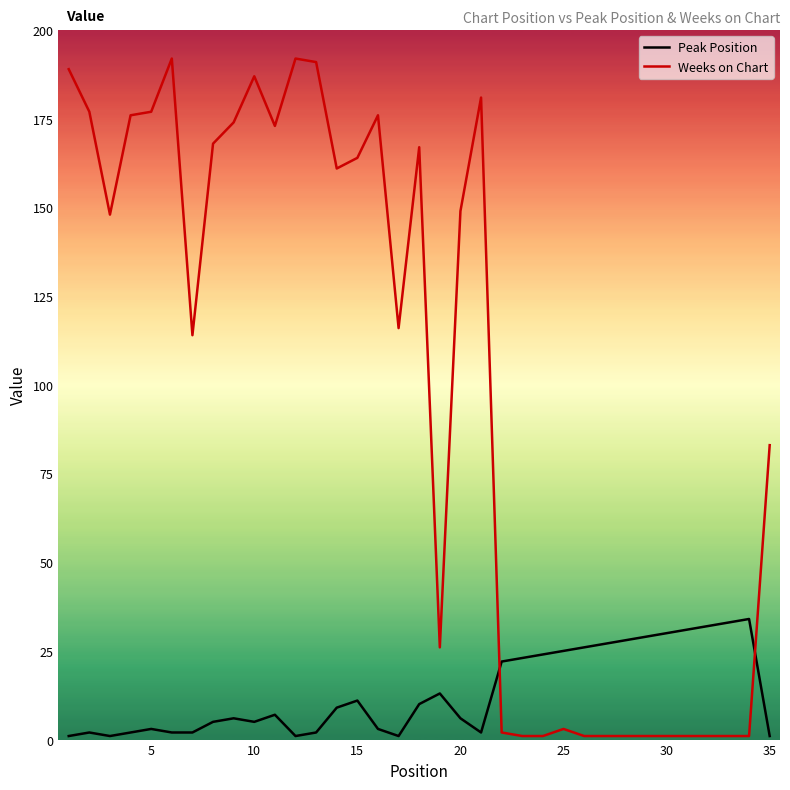

Which series has the widest spread of values?

Weeks on Chart